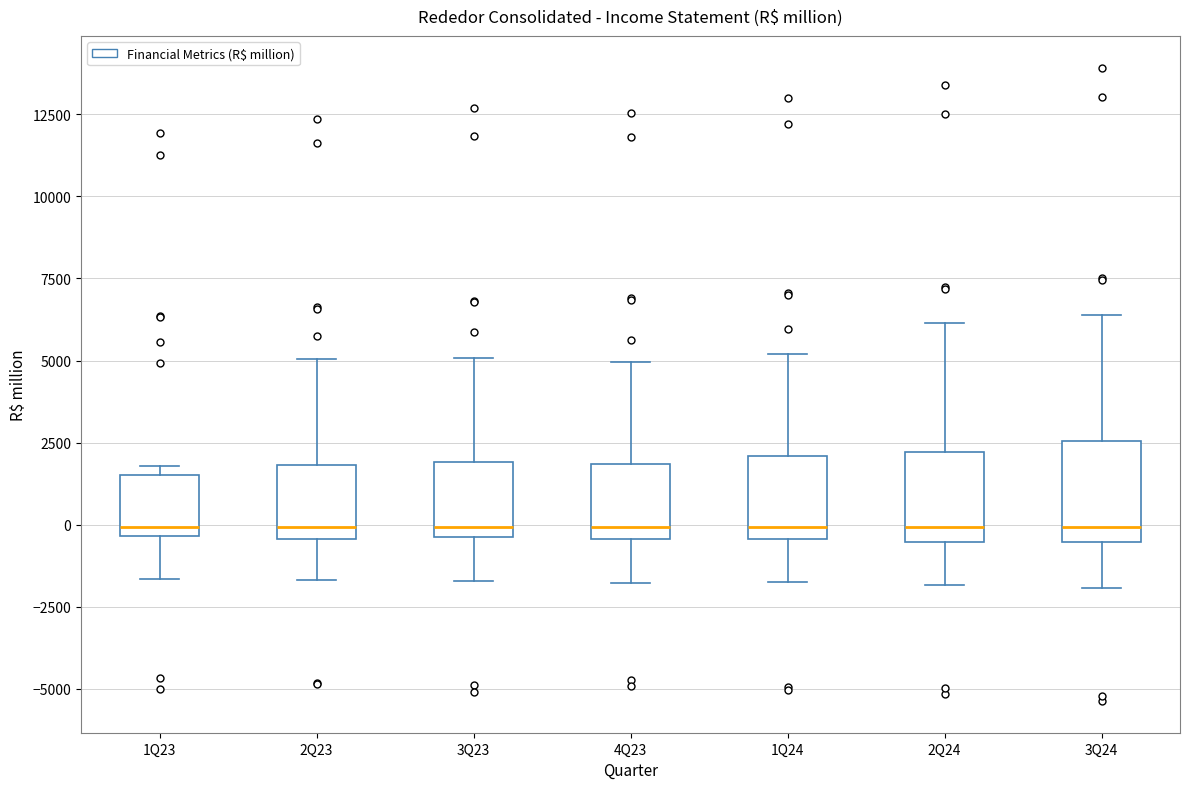

Reading left to right, read every box against the y-axis: the position of its median line, the range the box covers, and the ends of its whiskers. The values are not printed on the chart, so give them approximately, as read against the axis.

1Q23: median 0, box -500 to 1500, whiskers -1500 to 2000
2Q23: median 0, box -500 to 2000, whiskers -1500 to 5000
3Q23: median 0, box -500 to 2000, whiskers -1500 to 5000
4Q23: median 0, box -500 to 2000, whiskers -2000 to 5000
1Q24: median 0, box -500 to 2000, whiskers -2000 to 5000
2Q24: median 0, box -500 to 2000, whiskers -2000 to 6000
3Q24: median 0, box -500 to 2500, whiskers -2000 to 6500